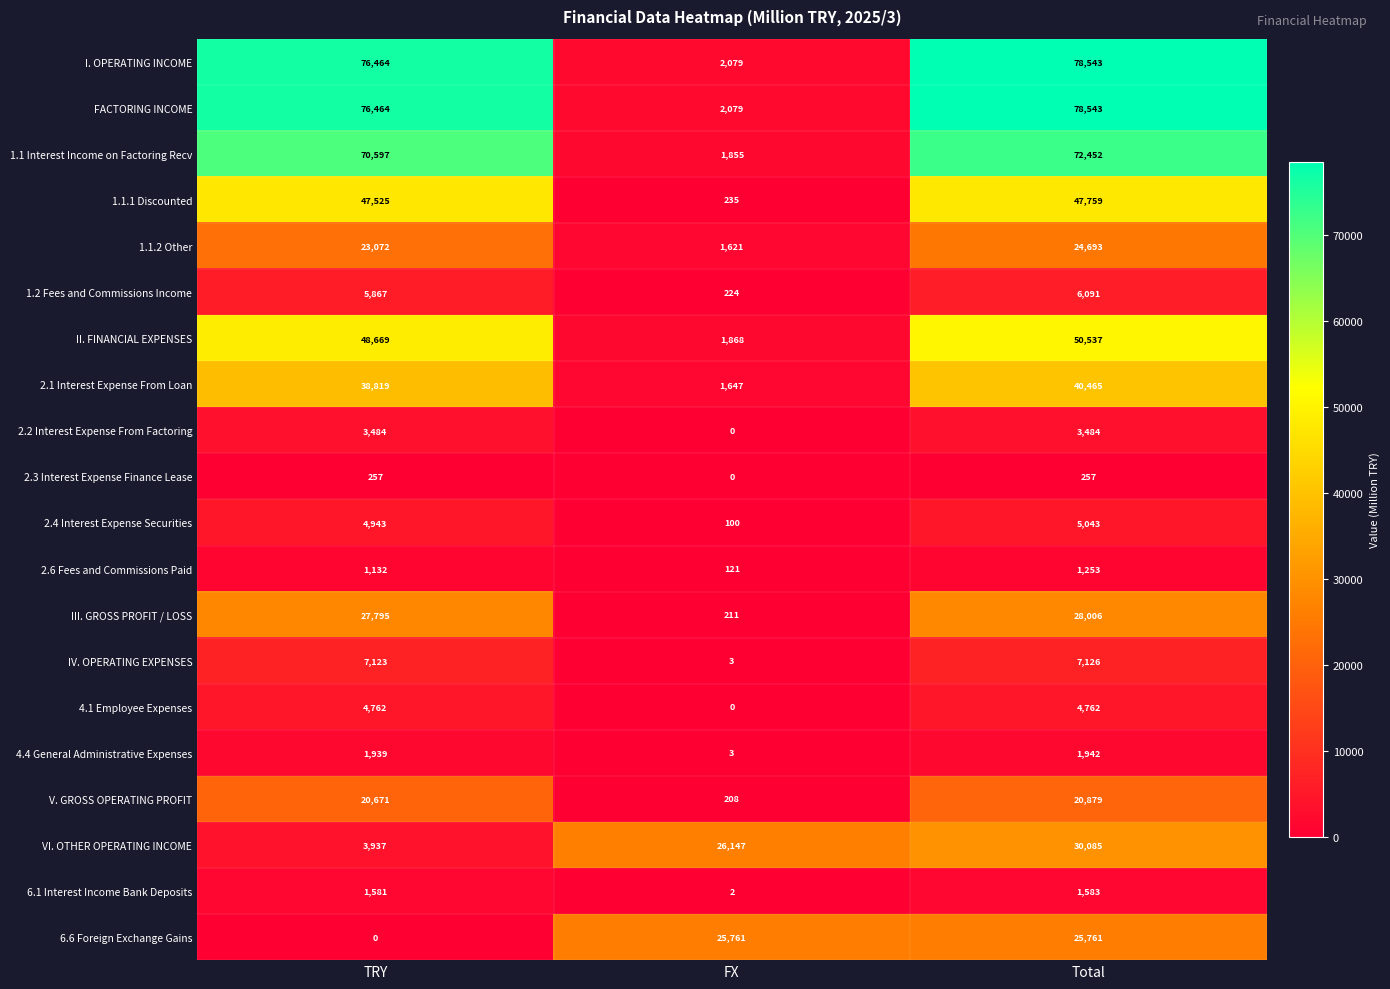

What is the highest value of the 6.1 Interest Income Bank Deposits series?

1583